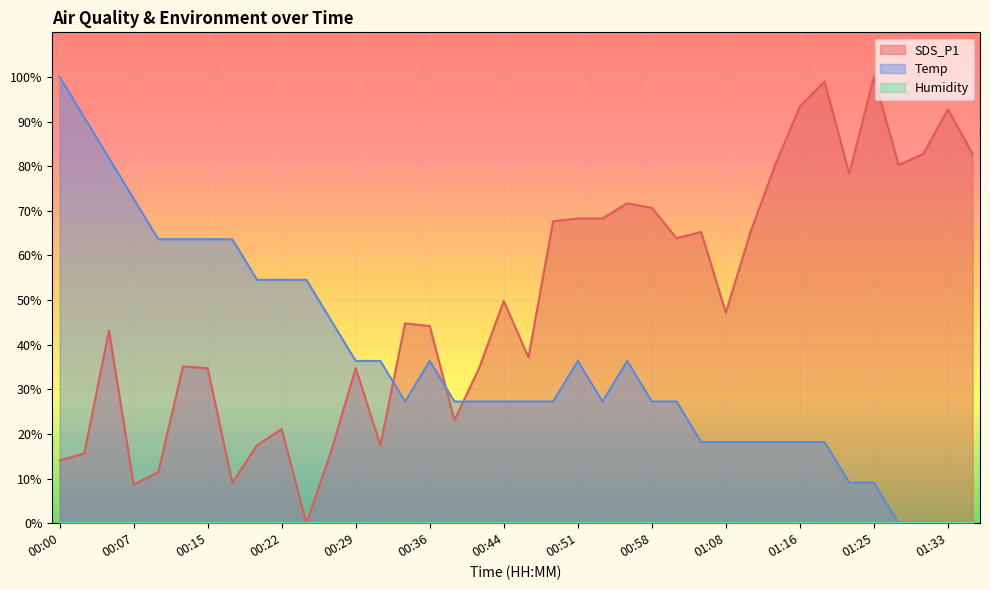

What is the difference between the Temp values at 00:17 and 01:11?

45.5